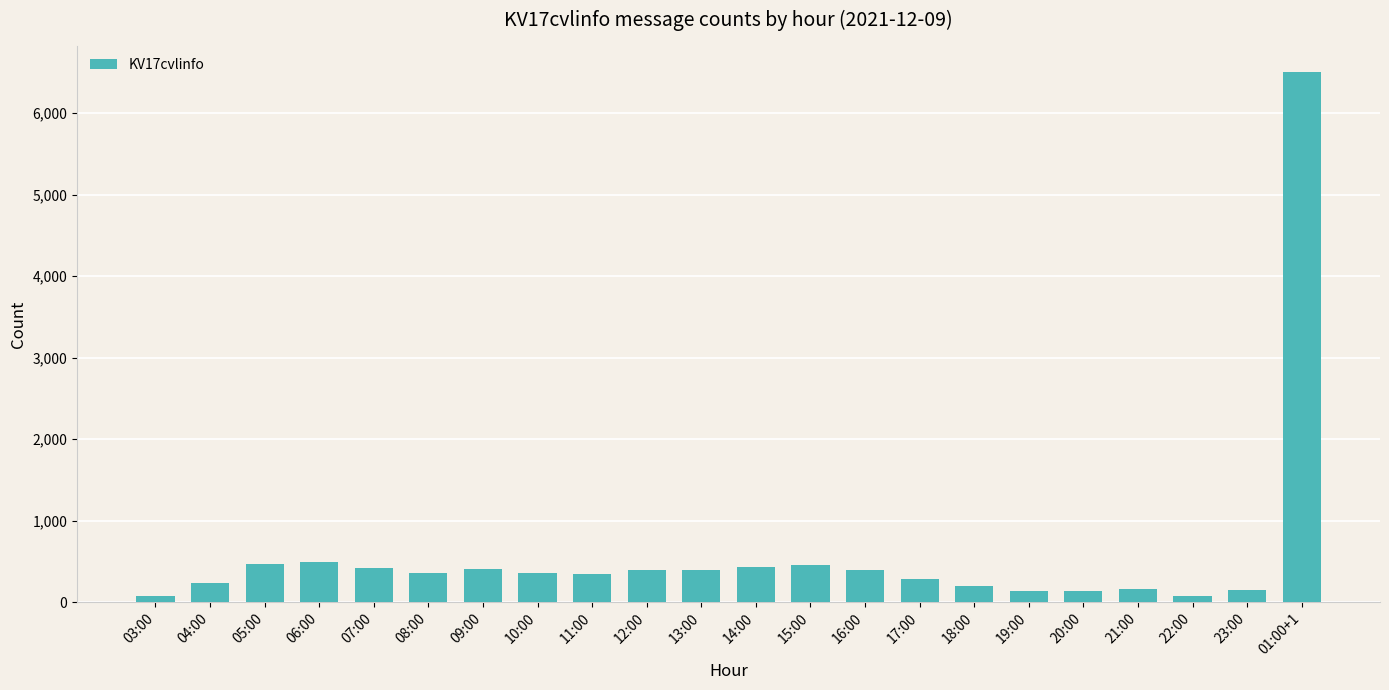

What is the ratio of the value at 06:00 to the value at 03:00?

6.4